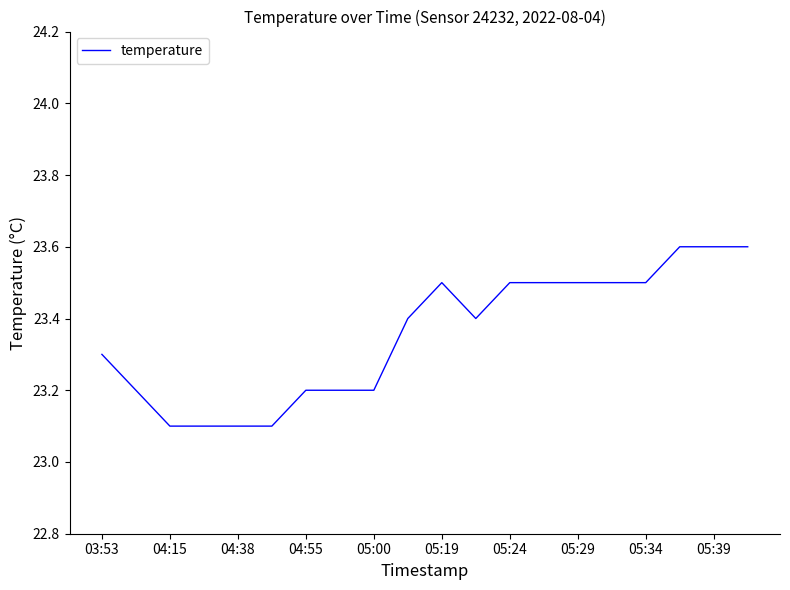

What is the minimum value shown in the chart?

23.1